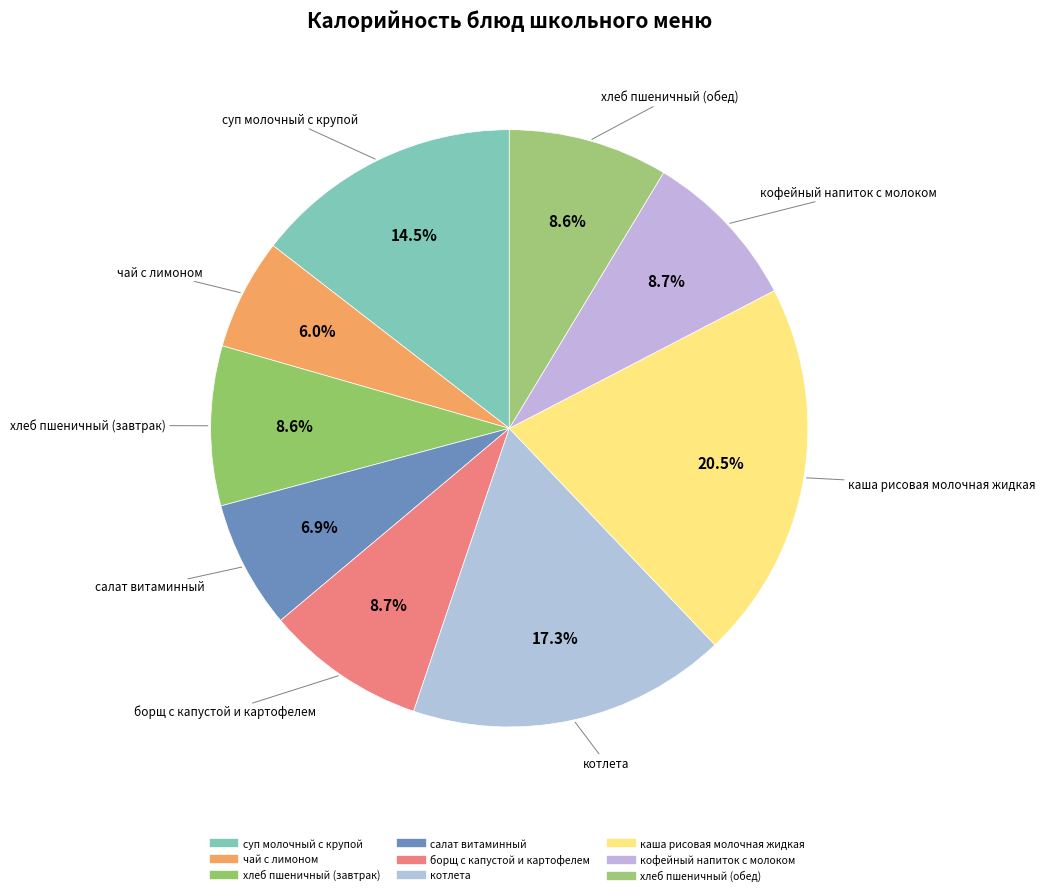

Rank the categories by value from highest to lowest.

каша рисовая молочная жидкая, котлета, суп молочный с крупой, кофейный напиток с молоком, борщ с капустой и картофелем, хлеб пшеничный (завтрак), хлеб пшеничный (обед), салат витаминный, чай с лимоном